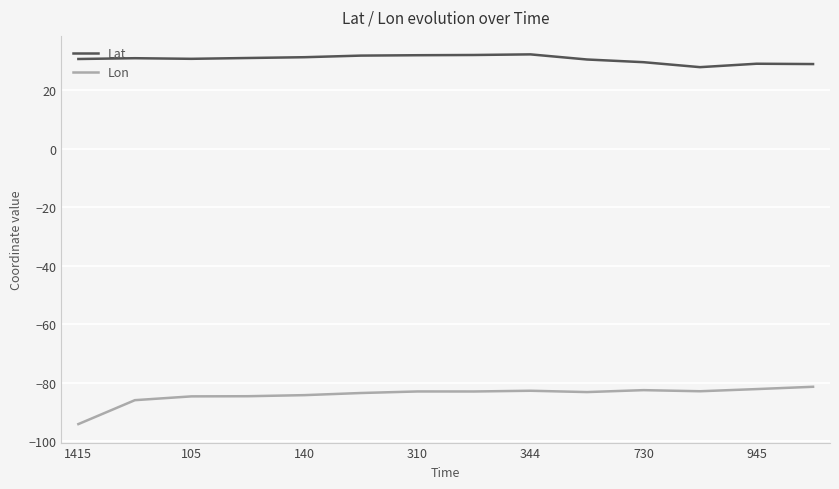

What is the greatest value displayed?

32.4